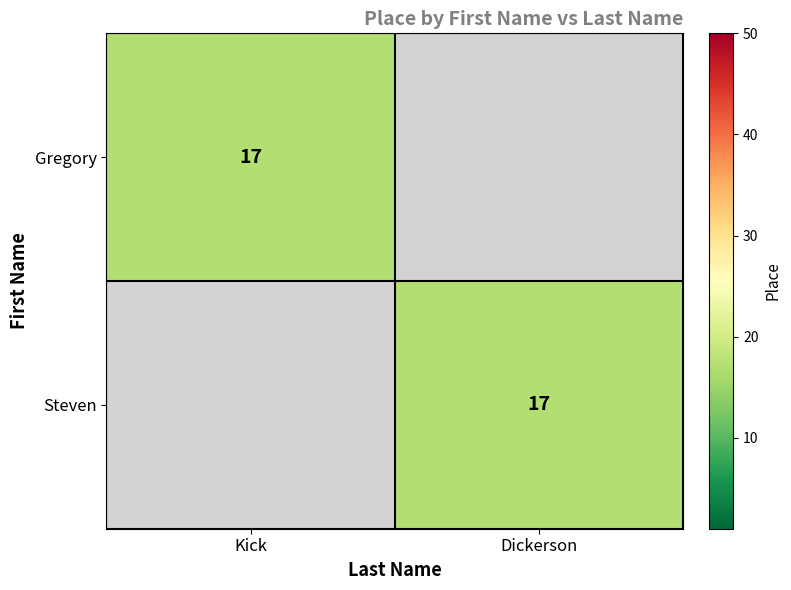

The value of Steven at Dickerson is 27. True or false?

False